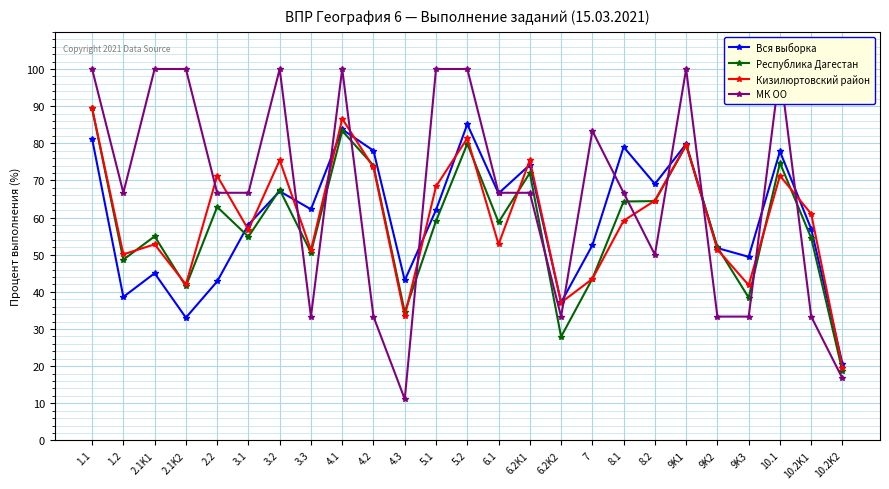

At which category is the sum across all series the highest?

1.1